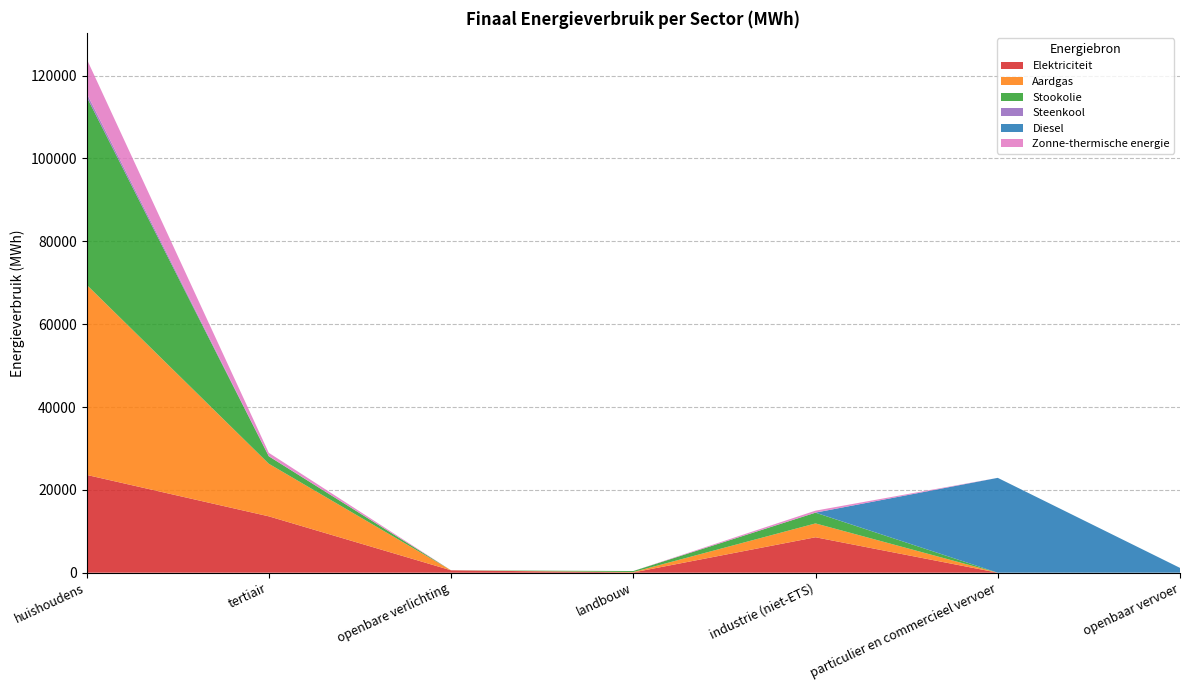

Reading right to left, what are all the values shown in this chart?

Elektriciteit: 5.9	2.6	8556.1	66.4	581.2	13610.7	23616.2
Aardgas: 0.0	2.8	3345.2	96.6	0.0	12699.2	45926.8
Stookolie: 0.0	0.0	2587.6	234.6	0.0	1796.8	45405.6
Steenkool: 0.0	0.0	19.4	7.6	0.0	31.8	859.9
Diesel: 1155.7	22893.8	0.0	0.0	0.0	0.0	0.0
Zonne-thermische energie: 0.0	0.0	473.2	0.0	0.0	810.8	8314.7